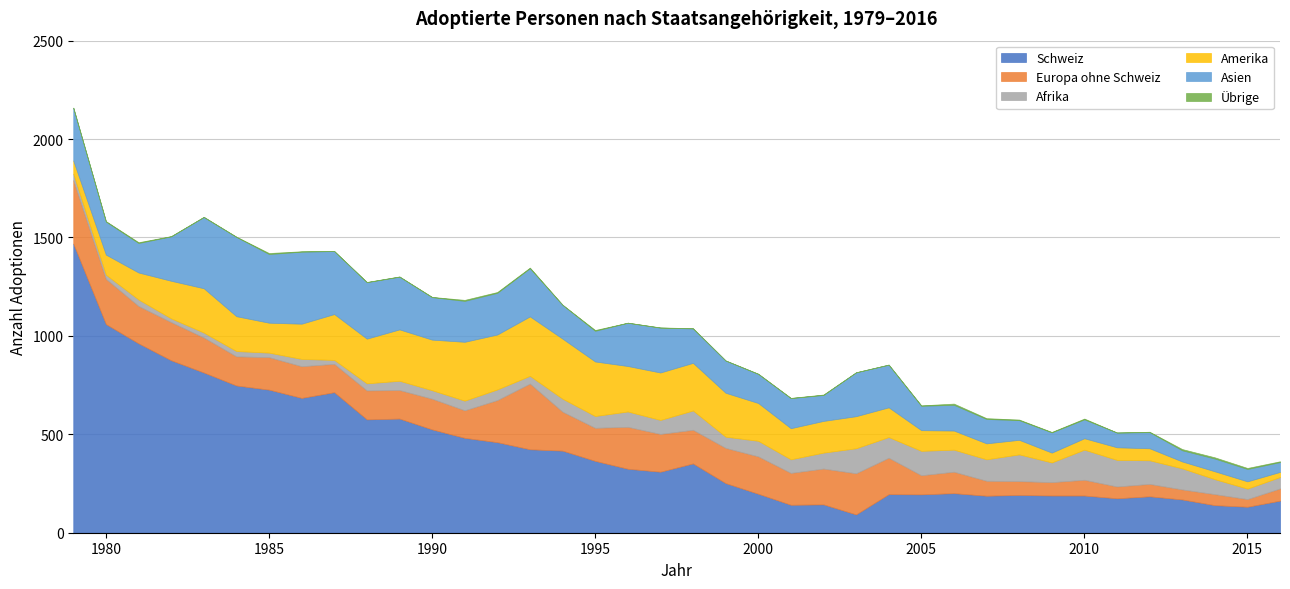

Rank the series by their maximum value, from highest to lowest.

Schweiz, Asien, Europa ohne Schweiz, Amerika, Afrika, Übrige